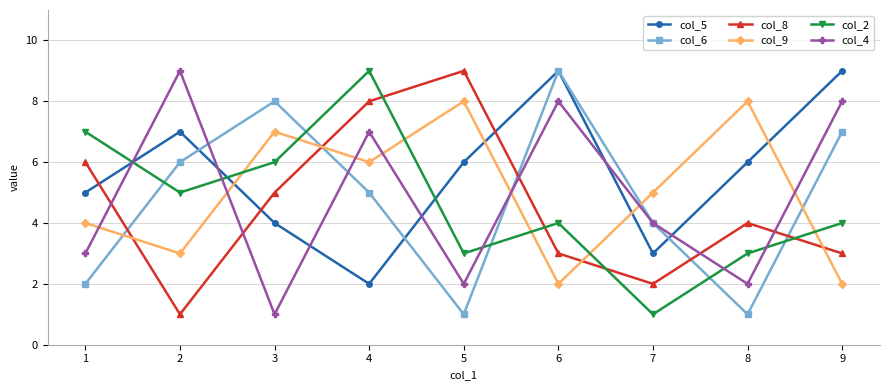

Is the value of col_2 at 8 greater than the value of col_5 at 4?

Yes